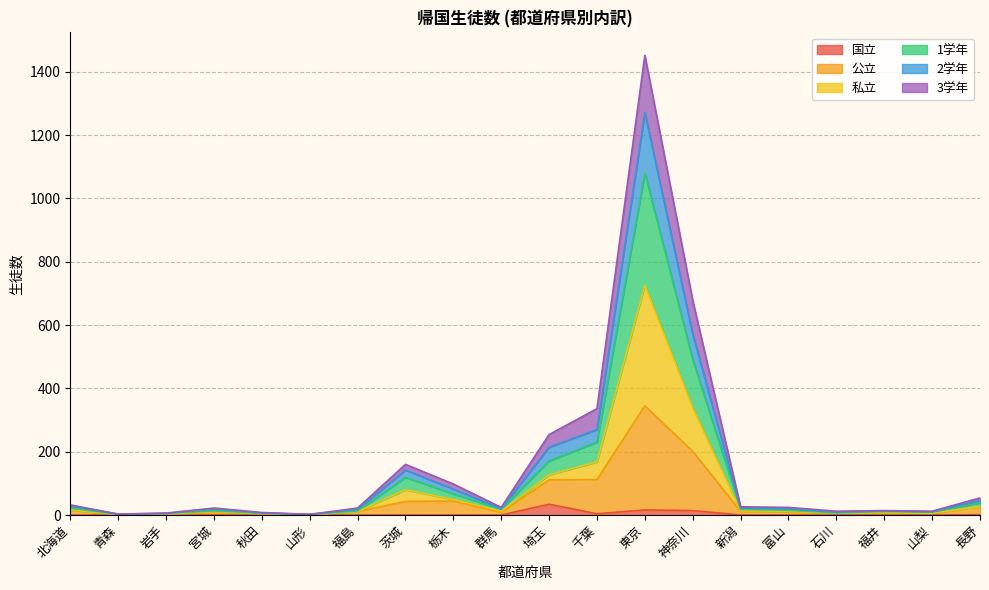

True or false: 1学年 and 3学年 intersect in this chart.

False